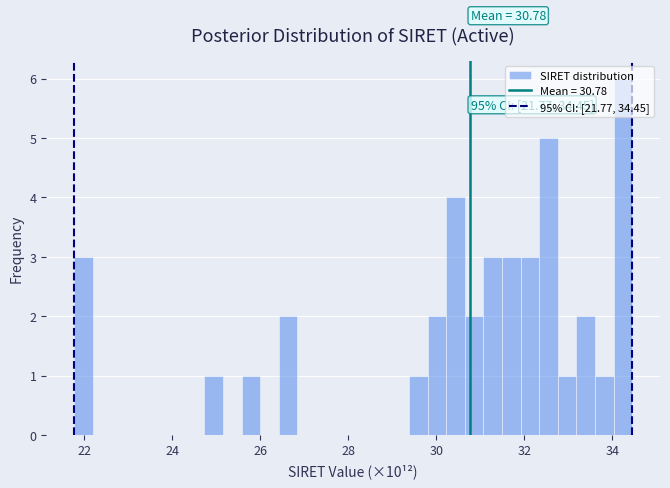

Read against the x-axis, roughly where is the centre of the tallest bar?

34.2